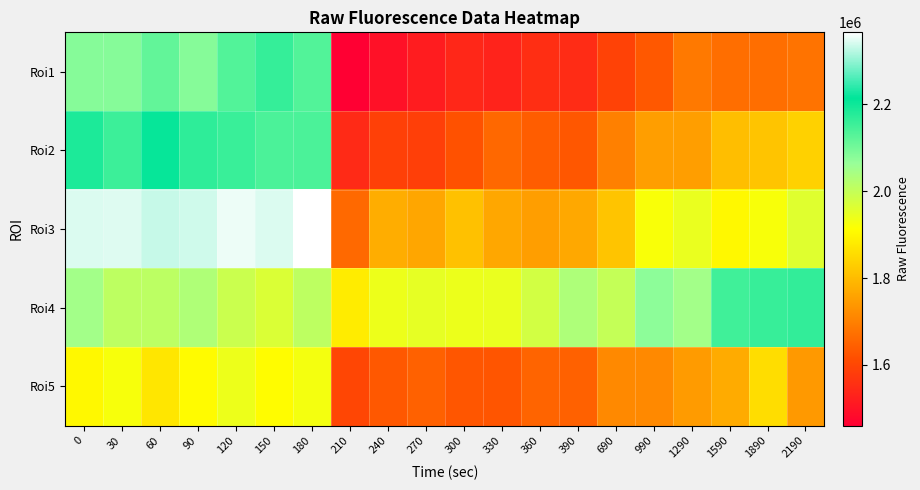

List the series in order of their peak value, lowest first.

Roi5, Roi1, Roi4, Roi2, Roi3